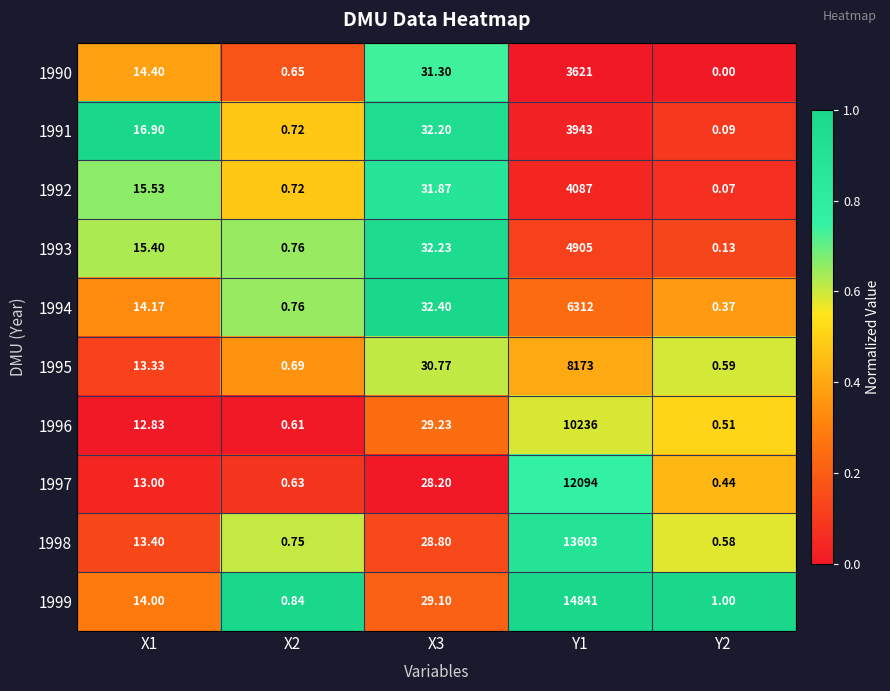

Is the value of 1994 at Y1 greater than the value of 1996 at Y1?

No